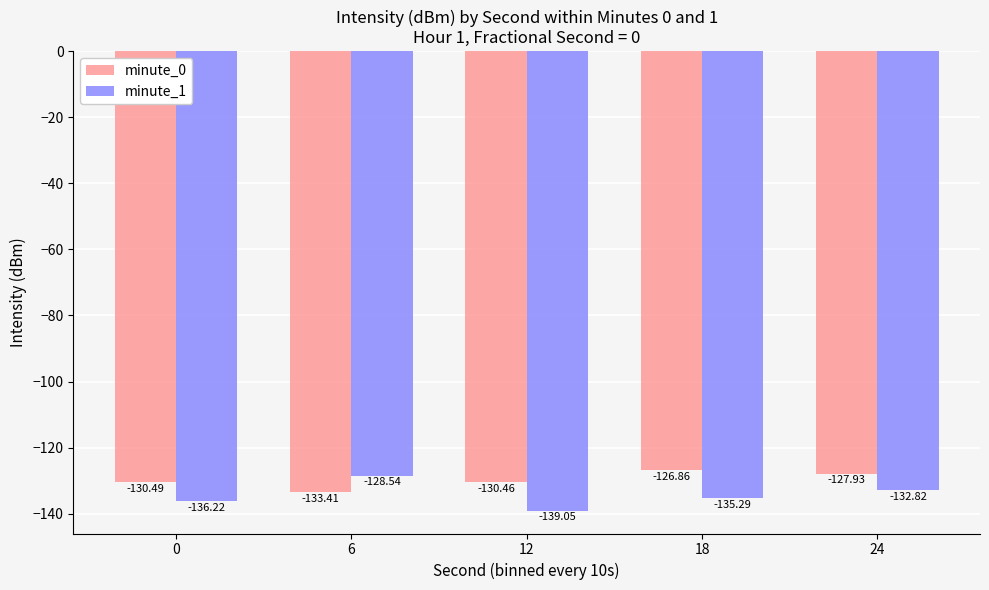

Which series has the largest range (max minus min)?

minute_1